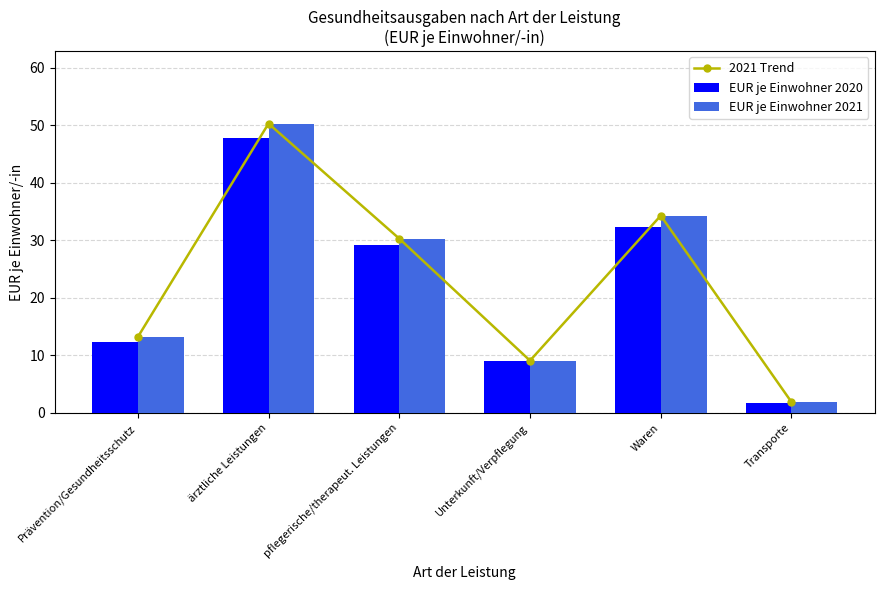

Reading left to right, transcribe all the data shown in this chart.

2021 Trend: Prävention/Gesundheitsschutz=13.2	ärztliche Leistungen=50.3	pflegerische/therapeut. Leistungen=30.3	Unterkunft/Verpflegung=9.1	Waren=34.3	Transporte=1.9
EUR je Einwohner 2020: Prävention/Gesundheitsschutz=12.4	ärztliche Leistungen=47.8	pflegerische/therapeut. Leistungen=29.2	Unterkunft/Verpflegung=9.1	Waren=32.4	Transporte=1.7
EUR je Einwohner 2021: Prävention/Gesundheitsschutz=13.2	ärztliche Leistungen=50.3	pflegerische/therapeut. Leistungen=30.3	Unterkunft/Verpflegung=9.1	Waren=34.3	Transporte=1.9